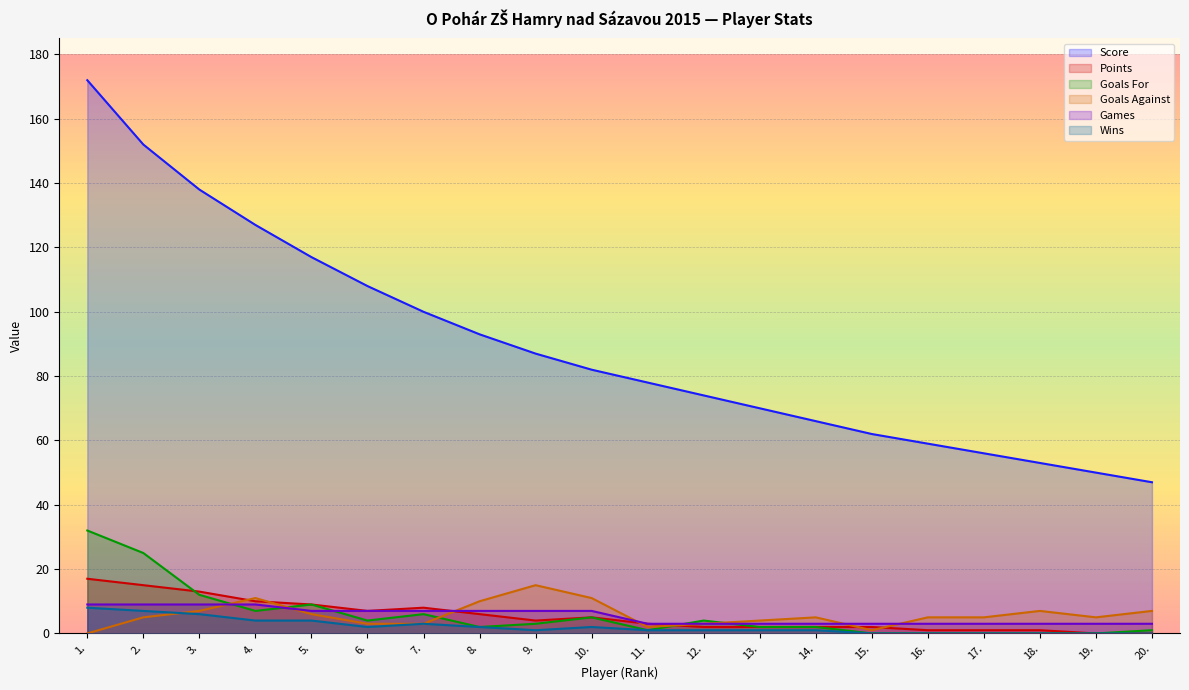

Is it true that Games equals 3 at 18.?

True